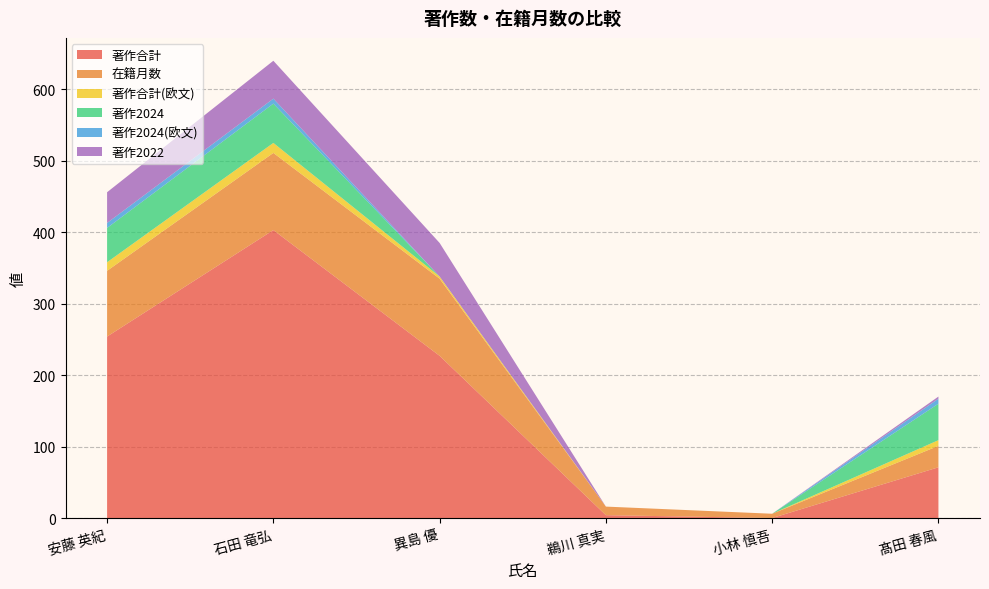

Reading left to right, extract all data points from this chart.

著作合計: 安藤 英紀=254	石田 竜弘=403	異島 優=227	鵜川 真実=4	小林 慎吾=0	髙田 春風=71
在籍月数: 安藤 英紀=92	石田 竜弘=108	異島 優=108	鵜川 真実=12	小林 慎吾=6	髙田 春風=30
著作合計(欧文): 安藤 英紀=12	石田 竜弘=14	異島 優=3	鵜川 真実=0	小林 慎吾=0	髙田 春風=8
著作2024: 安藤 英紀=48	石田 竜弘=55	異島 優=0	鵜川 真実=0	小林 慎吾=0	髙田 春風=51
著作2024(欧文): 安藤 英紀=7	石田 竜弘=7	異島 優=0	鵜川 真実=0	小林 慎吾=0	髙田 春風=7
著作2022: 安藤 英紀=43	石田 竜弘=53	異島 優=47	鵜川 真実=0	小林 慎吾=0	髙田 春風=3